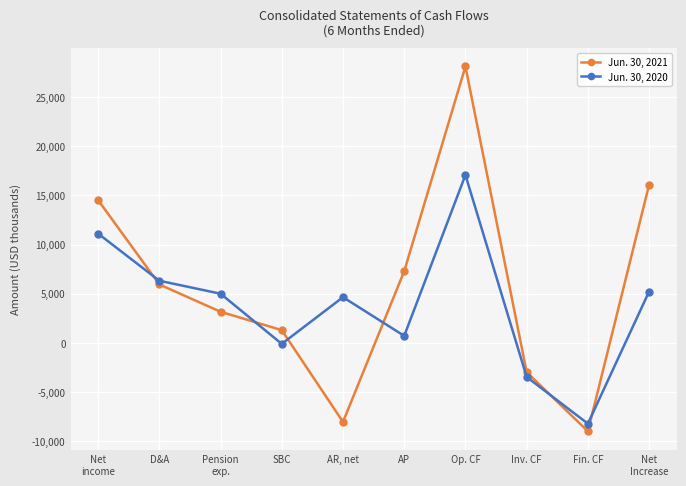

Which series changed the most between D&A and SBC?

Jun. 30, 2020